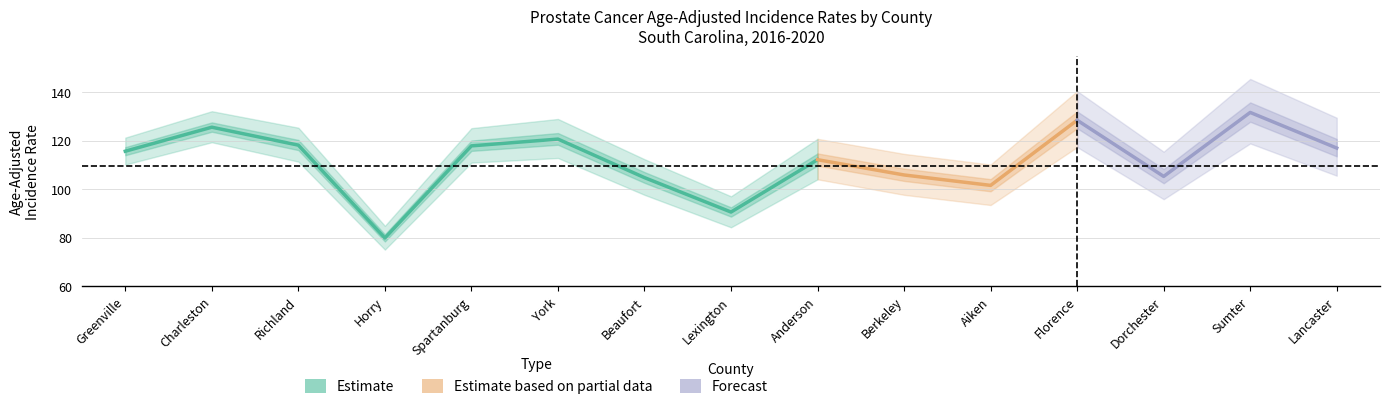

Which category has the highest value across all series?

Sumter